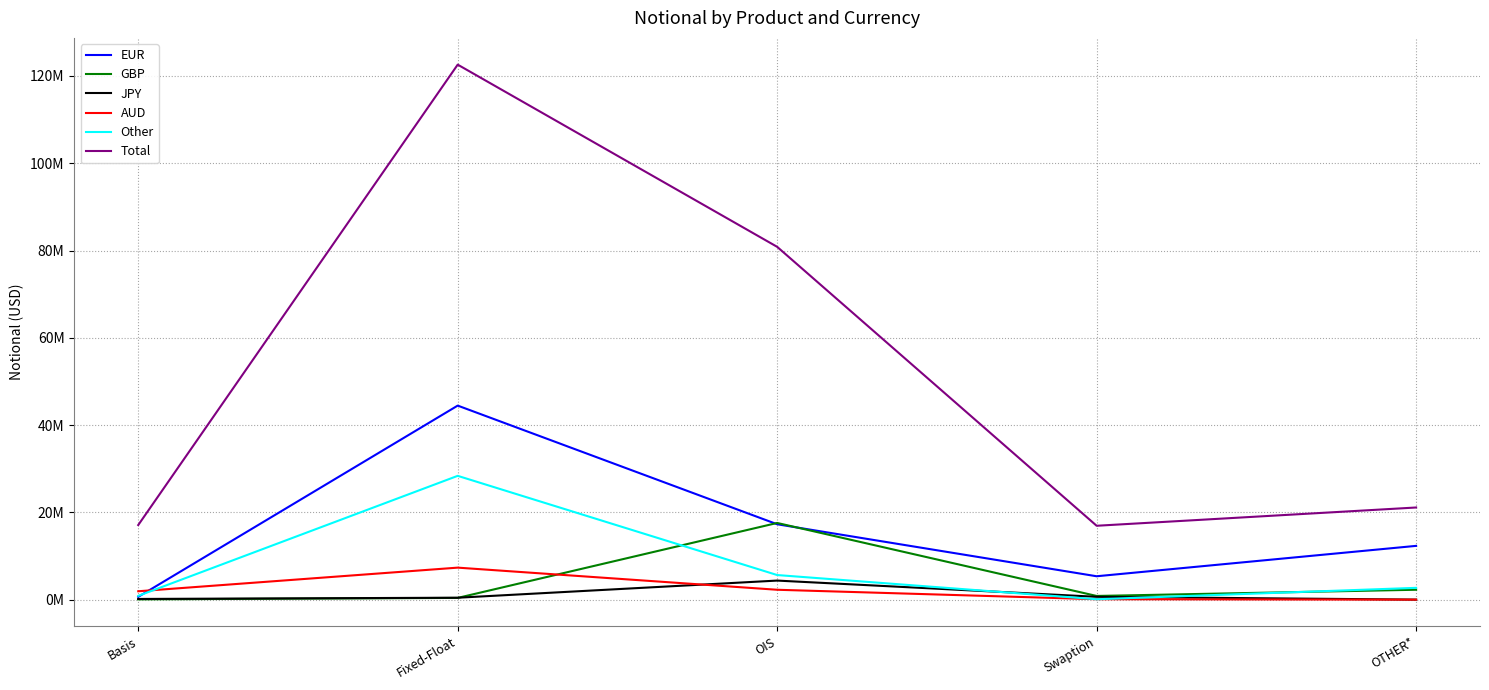

Reading left to right, what are all the values shown in this chart?

EUR: Basis=667229	Fixed-Float=44473099	OIS=17292008	Swaption=5379485	OTHER*=12340933
GBP: Basis=83958	Fixed-Float=420182	OIS=17589702	Swaption=866231	OTHER*=2288035
JPY: Basis=179668	Fixed-Float=461938	OIS=4389119	Swaption=670723	OTHER*=28632
AUD: Basis=1942406	Fixed-Float=7354130	OIS=2285564	Swaption=121936	OTHER*=21872
Other: Basis=886251	Fixed-Float=28382183	OIS=5657857	Swaption=113123	OTHER*=2724883
Total: Basis=17110897	Fixed-Float=122581471	OIS=80842155	Swaption=16946803	OTHER*=21131276